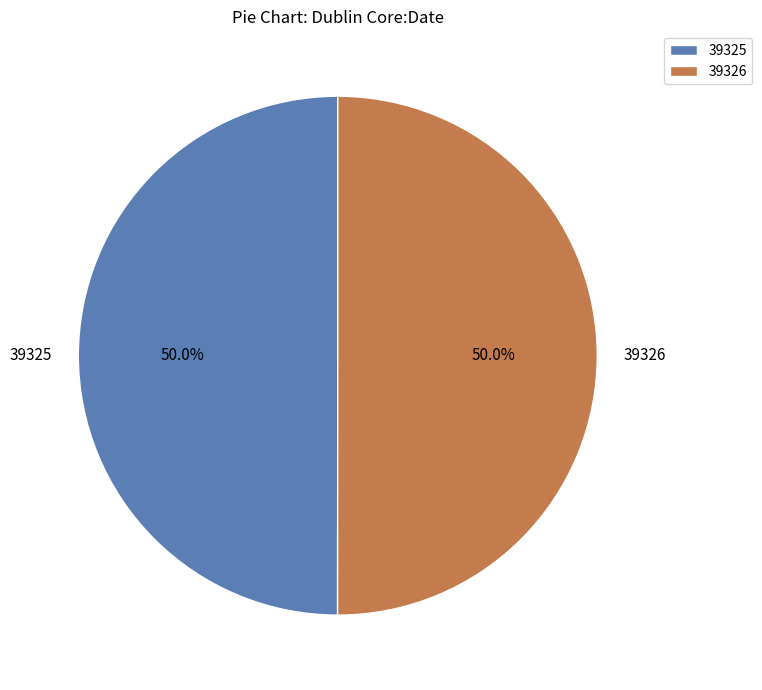

How many slices are in this pie chart?

2